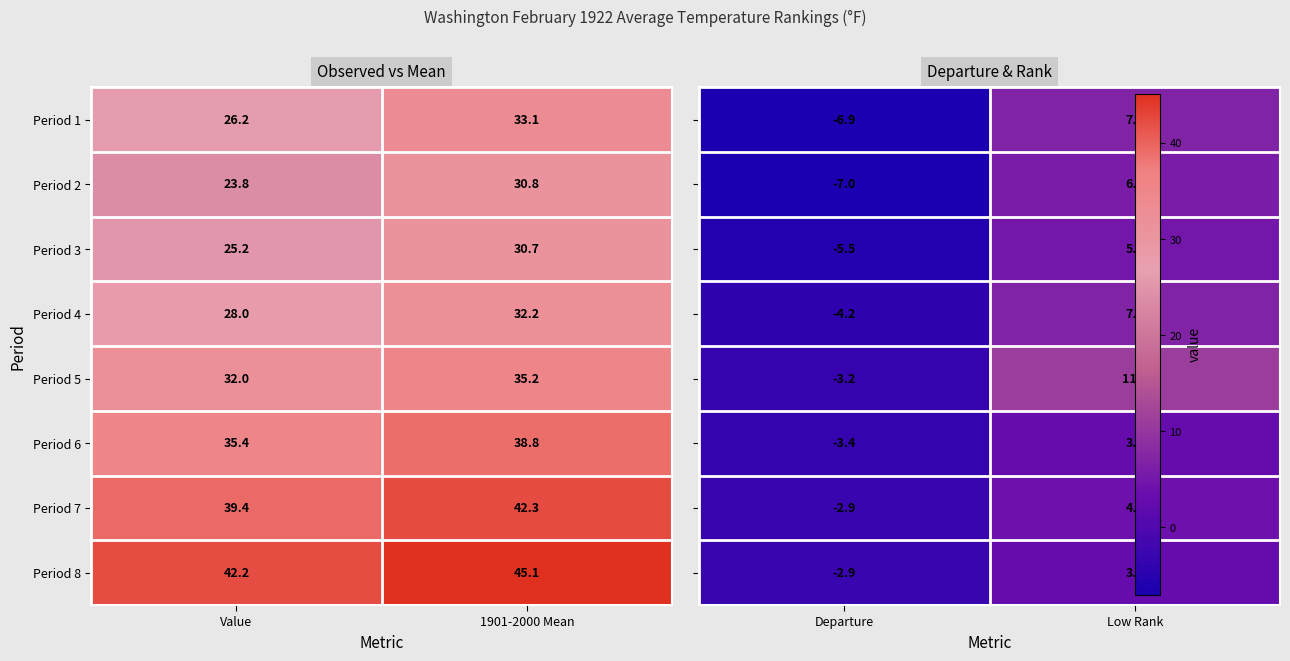

True or false: Period 4 has a value of 28.0 at Value.

True